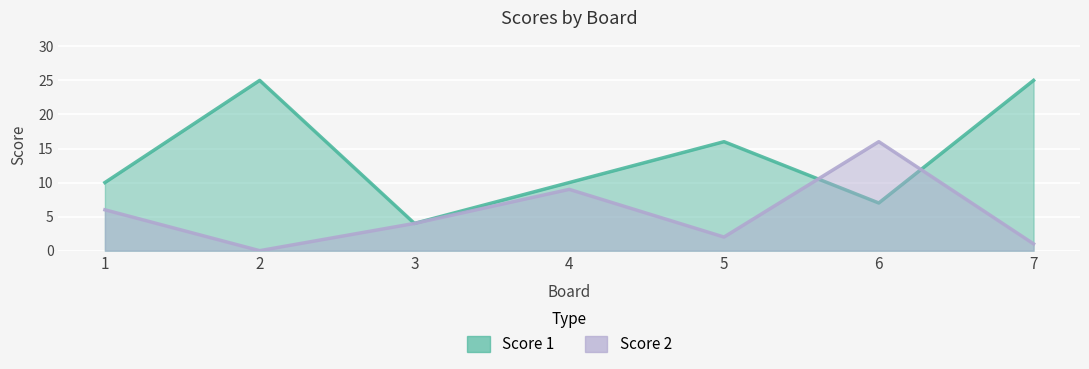

Reading right to left, what are all the values shown in this chart?

Score 1: 25	7	16	10	4	25	10
Score 2: 1	16	2	9	4	0	6